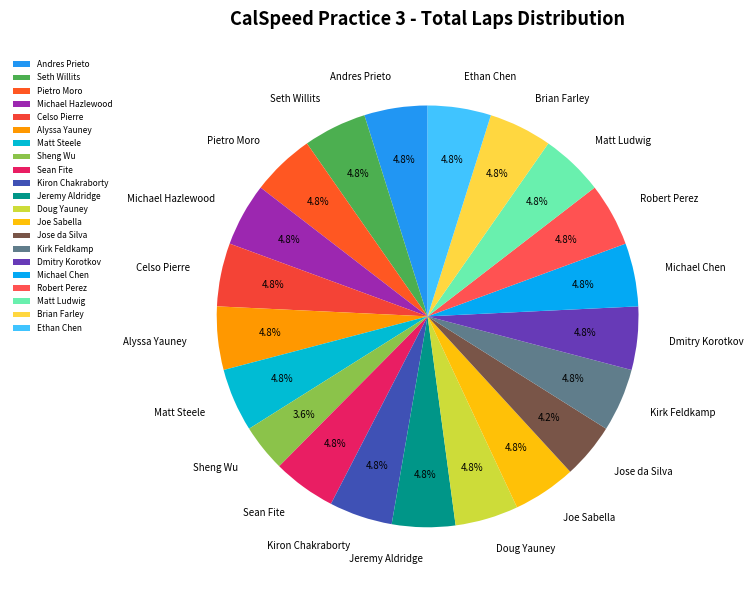

To the nearest percent, what is the average slice percentage?

5%